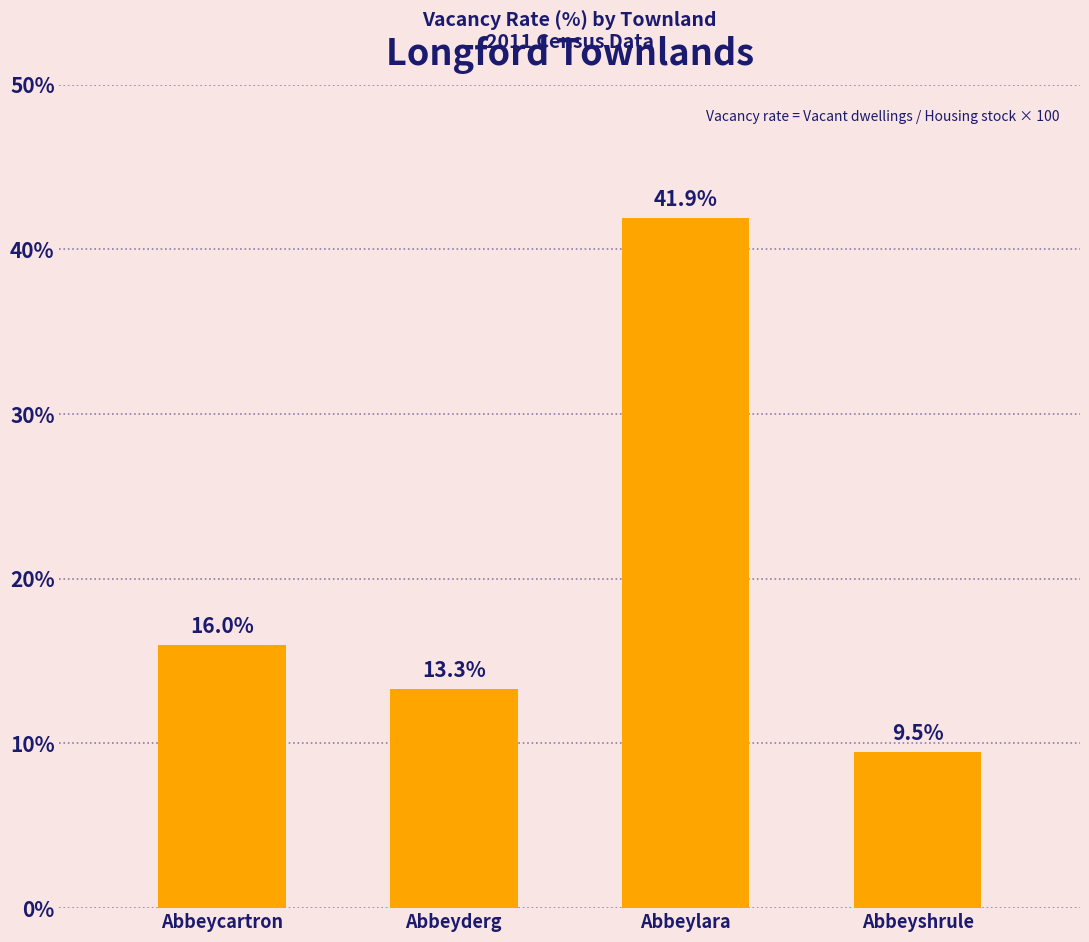

What is the minimum value shown in the chart?

9.5